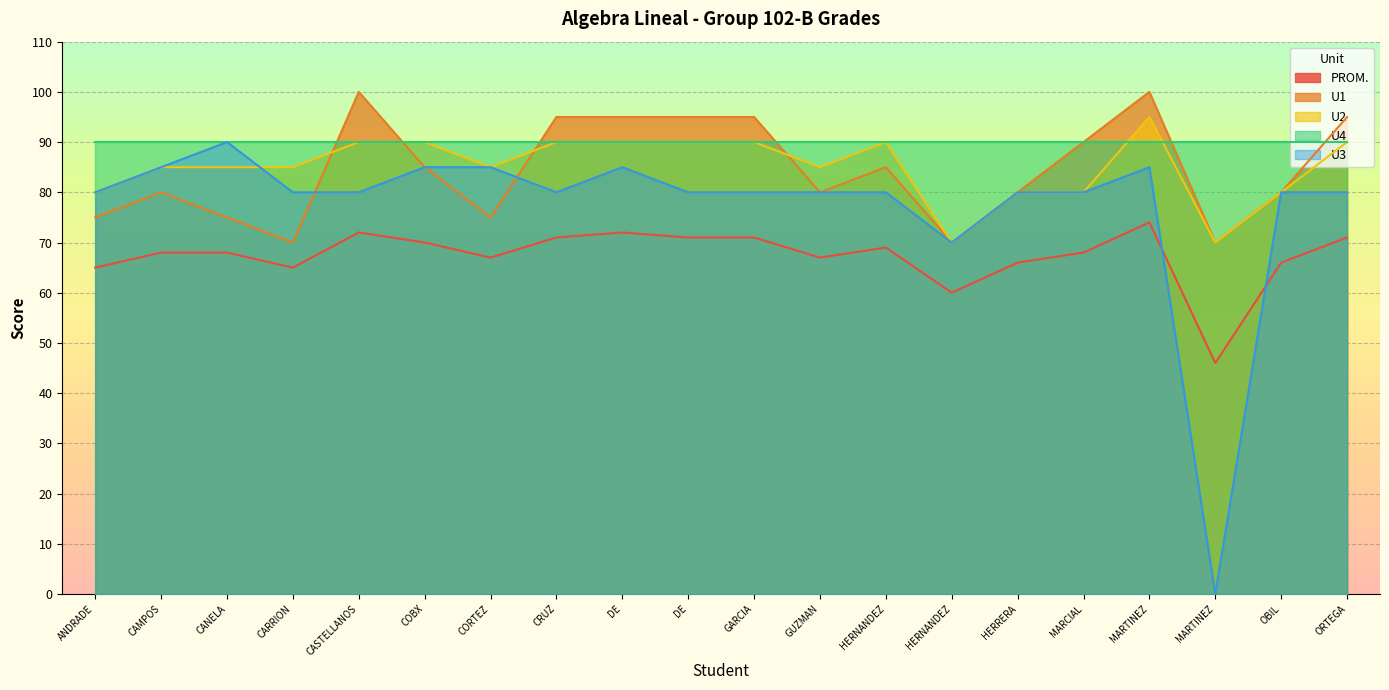

How many interior local peaks does the U2 series have?

2